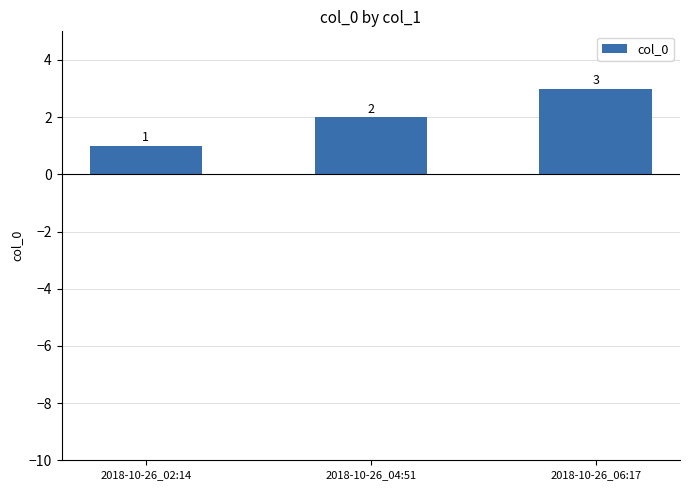

Reading left to right, list all the values displayed in this chart.

1	2	3